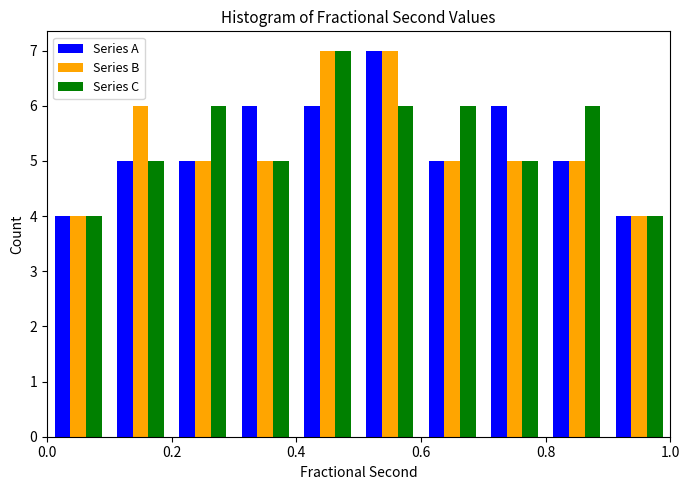

What is the height of the Series C bar covering 0.1 to 0.2 on the x-axis? The values are not printed on the chart, so give them approximately, as read against the axis.

5